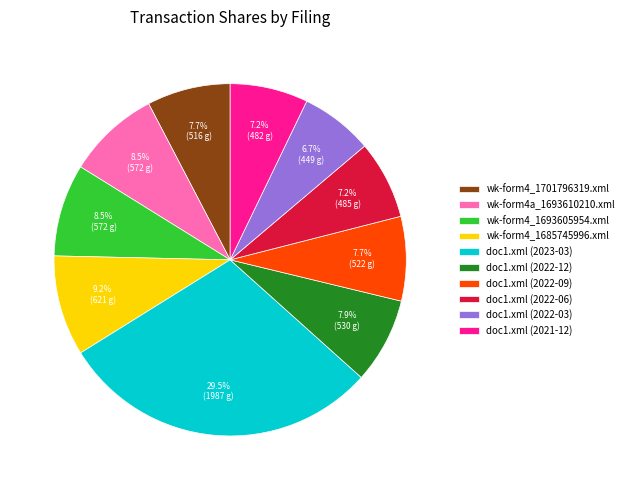

What is the ratio of the value at doc1.xml (2022-09) to the value at wk-form4_1701796319.xml?

1.0